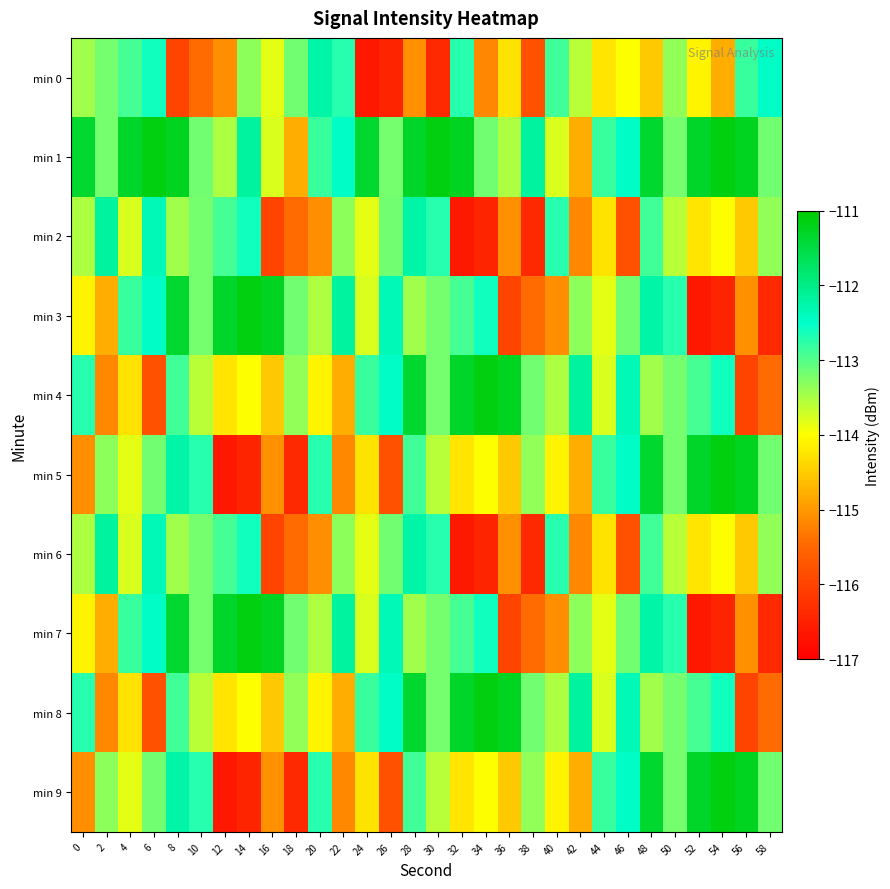

Reading right to left, what are all the values shown in this chart?

min 0: 58=-112.5	56=-112.8	54=-114.8	52=-114.1	50=-113.4	48=-114.5	46=-114.0	44=-114.2	42=-113.6	40=-112.9	38=-115.8	36=-114.3	34=-115.2	32=-112.7	30=-116.4	28=-115.1	26=-116.5	24=-116.6	22=-112.7	20=-112.2	18=-113.2	16=-113.8	14=-113.3	12=-115.1	10=-115.4	8=-116.0	6=-112.6	4=-112.9	2=-113.2	0=-113.5
min 1: 58=-113.2	56=-111.2	54=-111.1	52=-111.3	50=-113.2	48=-111.4	46=-112.5	44=-112.8	42=-114.8	40=-113.8	38=-112.2	36=-113.5	34=-113.2	32=-111.2	30=-111.1	28=-111.3	26=-113.2	24=-111.4	22=-112.5	20=-112.8	18=-114.8	16=-113.8	14=-112.2	12=-113.5	10=-113.2	8=-111.2	6=-111.1	4=-111.3	2=-113.2	0=-111.4
min 2: 58=-113.4	56=-114.5	54=-114.0	52=-114.2	50=-113.6	48=-112.9	46=-115.8	44=-114.3	42=-115.2	40=-112.7	38=-116.4	36=-115.1	34=-116.5	32=-116.6	30=-112.7	28=-112.2	26=-113.2	24=-113.8	22=-113.3	20=-115.1	18=-115.4	16=-116.0	14=-112.6	12=-112.9	10=-113.2	8=-113.5	6=-112.3	4=-113.8	2=-112.2	0=-113.5
min 3: 58=-116.4	56=-115.1	54=-116.5	52=-116.6	50=-112.7	48=-112.2	46=-113.2	44=-113.8	42=-113.3	40=-115.1	38=-115.4	36=-116.0	34=-112.6	32=-112.9	30=-113.2	28=-113.5	26=-112.3	24=-113.8	22=-112.2	20=-113.5	18=-113.2	16=-111.2	14=-111.1	12=-111.3	10=-113.2	8=-111.4	6=-112.5	4=-112.8	2=-114.8	0=-114.1
min 4: 58=-115.4	56=-116.0	54=-112.6	52=-112.9	50=-113.2	48=-113.5	46=-112.3	44=-113.8	42=-112.2	40=-113.5	38=-113.2	36=-111.2	34=-111.1	32=-111.3	30=-113.2	28=-111.4	26=-112.5	24=-112.8	22=-114.8	20=-114.1	18=-113.4	16=-114.5	14=-114.0	12=-114.2	10=-113.6	8=-112.9	6=-115.8	4=-114.3	2=-115.2	0=-112.7
min 5: 58=-113.2	56=-111.2	54=-111.1	52=-111.3	50=-113.2	48=-111.4	46=-112.5	44=-112.8	42=-114.8	40=-114.1	38=-113.4	36=-114.5	34=-114.0	32=-114.2	30=-113.6	28=-112.9	26=-115.8	24=-114.3	22=-115.2	20=-112.7	18=-116.4	16=-115.1	14=-116.5	12=-116.6	10=-112.7	8=-112.2	6=-113.2	4=-113.8	2=-113.3	0=-115.1
min 6: 58=-113.4	56=-114.5	54=-114.0	52=-114.2	50=-113.6	48=-112.9	46=-115.8	44=-114.3	42=-115.2	40=-112.7	38=-116.4	36=-115.1	34=-116.5	32=-116.6	30=-112.7	28=-112.2	26=-113.2	24=-113.8	22=-113.3	20=-115.1	18=-115.4	16=-116.0	14=-112.6	12=-112.9	10=-113.2	8=-113.5	6=-112.3	4=-113.8	2=-112.2	0=-113.5
min 7: 58=-116.4	56=-115.1	54=-116.5	52=-116.6	50=-112.7	48=-112.2	46=-113.2	44=-113.8	42=-113.3	40=-115.1	38=-115.4	36=-116.0	34=-112.6	32=-112.9	30=-113.2	28=-113.5	26=-112.3	24=-113.8	22=-112.2	20=-113.5	18=-113.2	16=-111.2	14=-111.1	12=-111.3	10=-113.2	8=-111.4	6=-112.5	4=-112.8	2=-114.8	0=-114.1
min 8: 58=-115.4	56=-116.0	54=-112.6	52=-112.9	50=-113.2	48=-113.5	46=-112.3	44=-113.8	42=-112.2	40=-113.5	38=-113.2	36=-111.2	34=-111.1	32=-111.3	30=-113.2	28=-111.4	26=-112.5	24=-112.8	22=-114.8	20=-114.1	18=-113.4	16=-114.5	14=-114.0	12=-114.2	10=-113.6	8=-112.9	6=-115.8	4=-114.3	2=-115.2	0=-112.7
min 9: 58=-113.2	56=-111.2	54=-111.1	52=-111.3	50=-113.2	48=-111.4	46=-112.5	44=-112.8	42=-114.8	40=-114.1	38=-113.4	36=-114.5	34=-114.0	32=-114.2	30=-113.6	28=-112.9	26=-115.8	24=-114.3	22=-115.2	20=-112.7	18=-116.4	16=-115.1	14=-116.5	12=-116.6	10=-112.7	8=-112.2	6=-113.2	4=-113.8	2=-113.3	0=-115.1